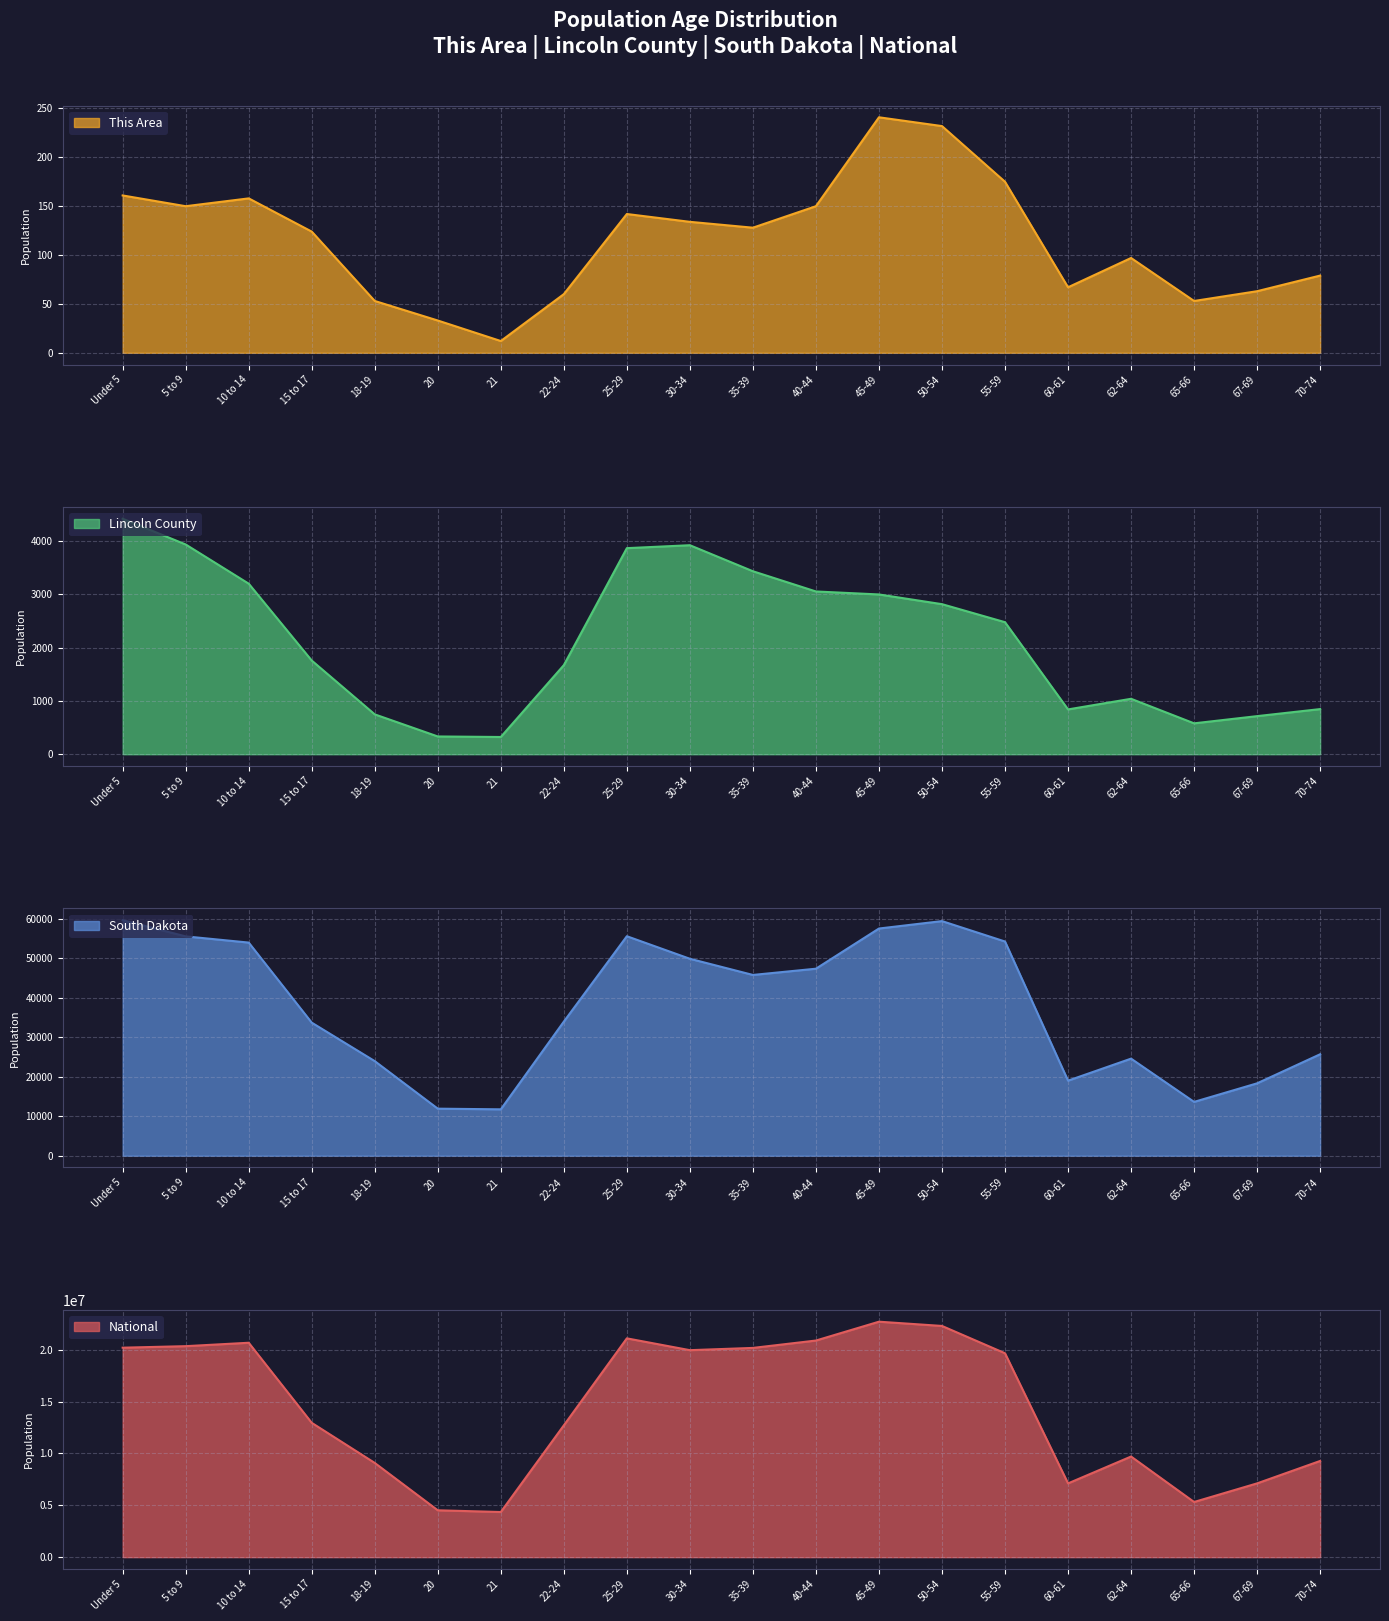

The value of This Area at 18-19 is 19. True or false?

False